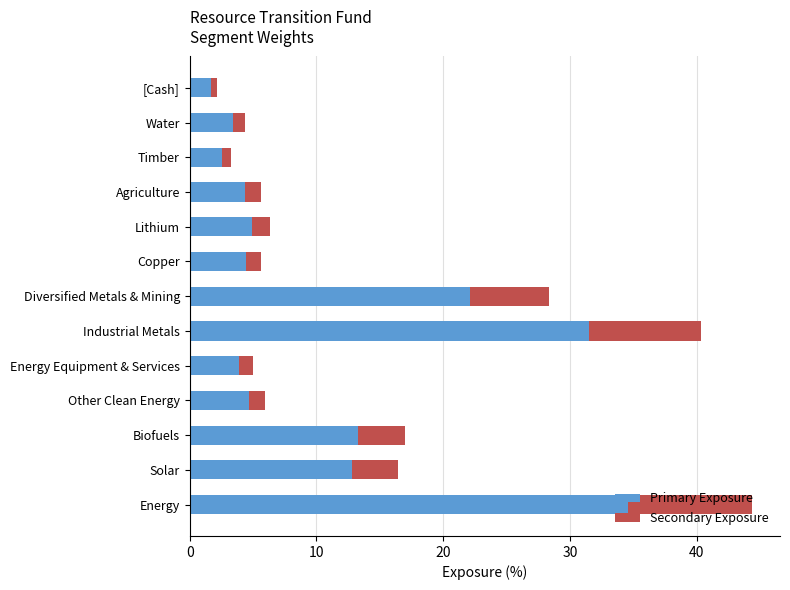

What is the total value across all series at Lithium?

6.3